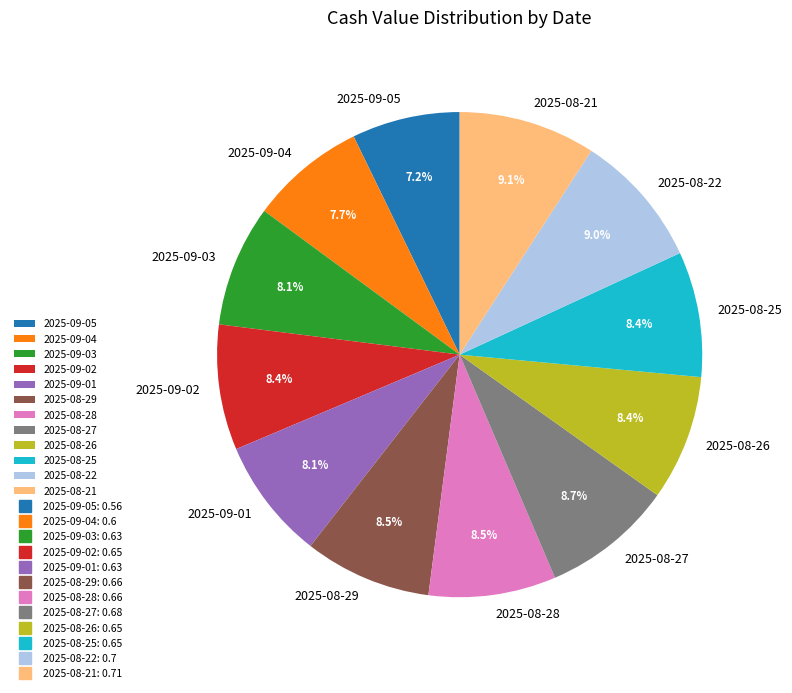

To the nearest percent, what is the difference between the largest and smallest slice percentages?

2%